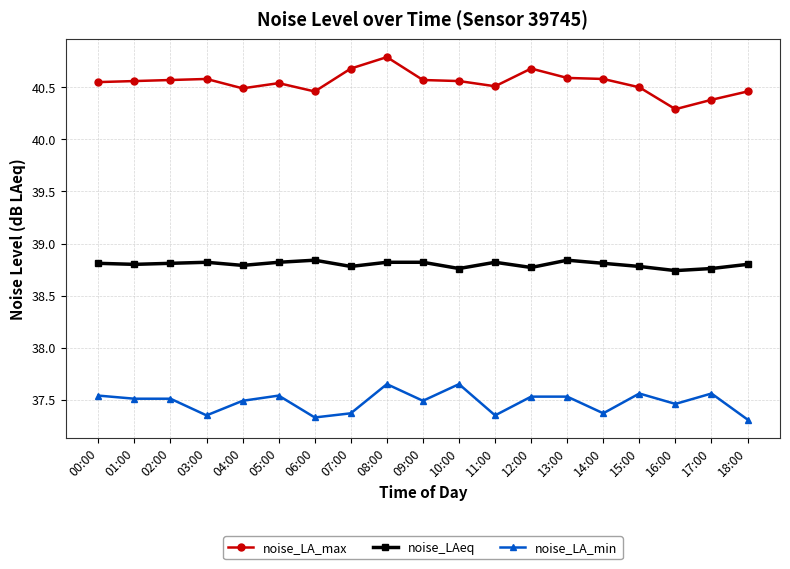

What position from the left is 03:00?

4